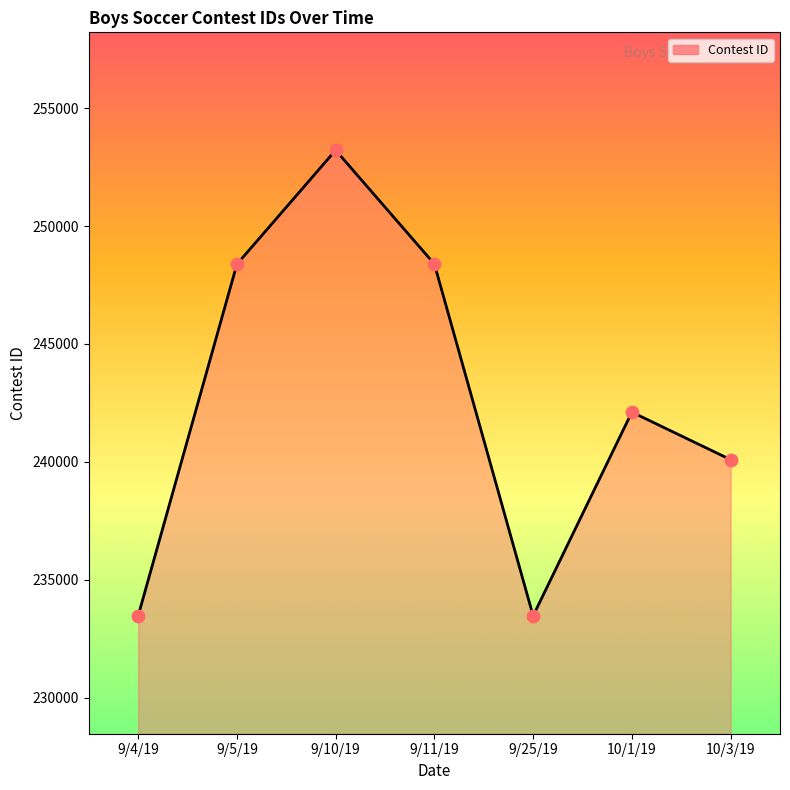

Between 9/4/19 and 9/10/19, which is larger?

9/10/19